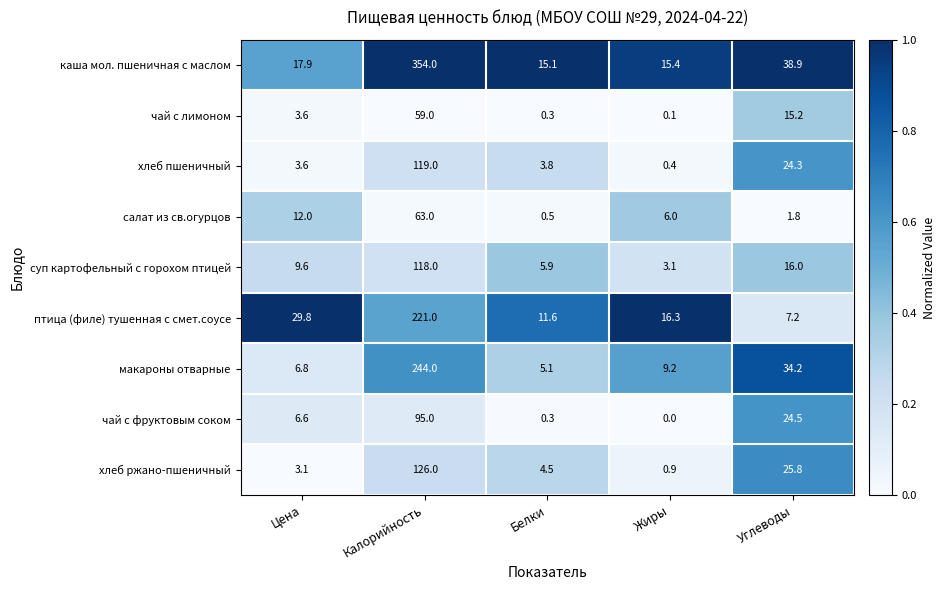

Where does the чай с фруктовым соком series first go above 6?

Цена